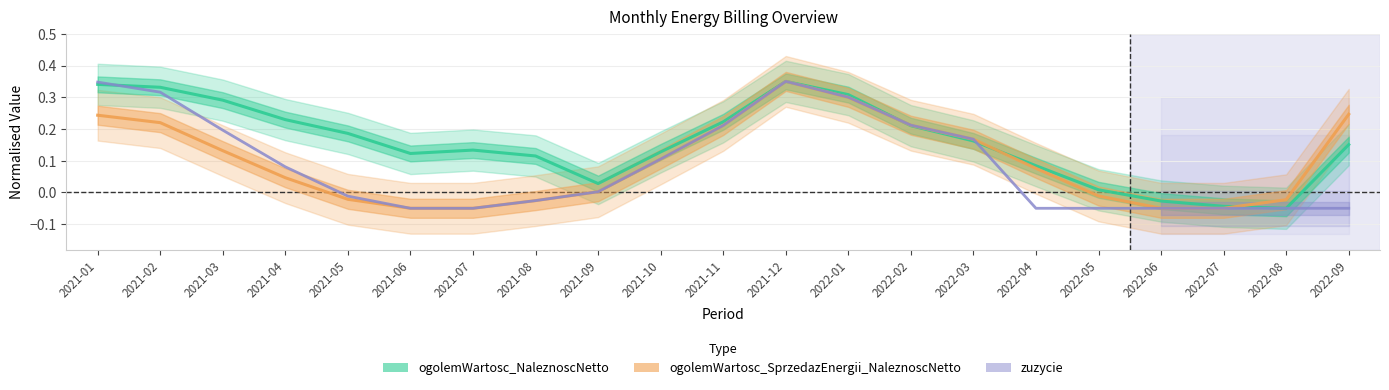

Where is ogolemWartosc_NaleznoscNetto nearest to the value 0?

2022-05